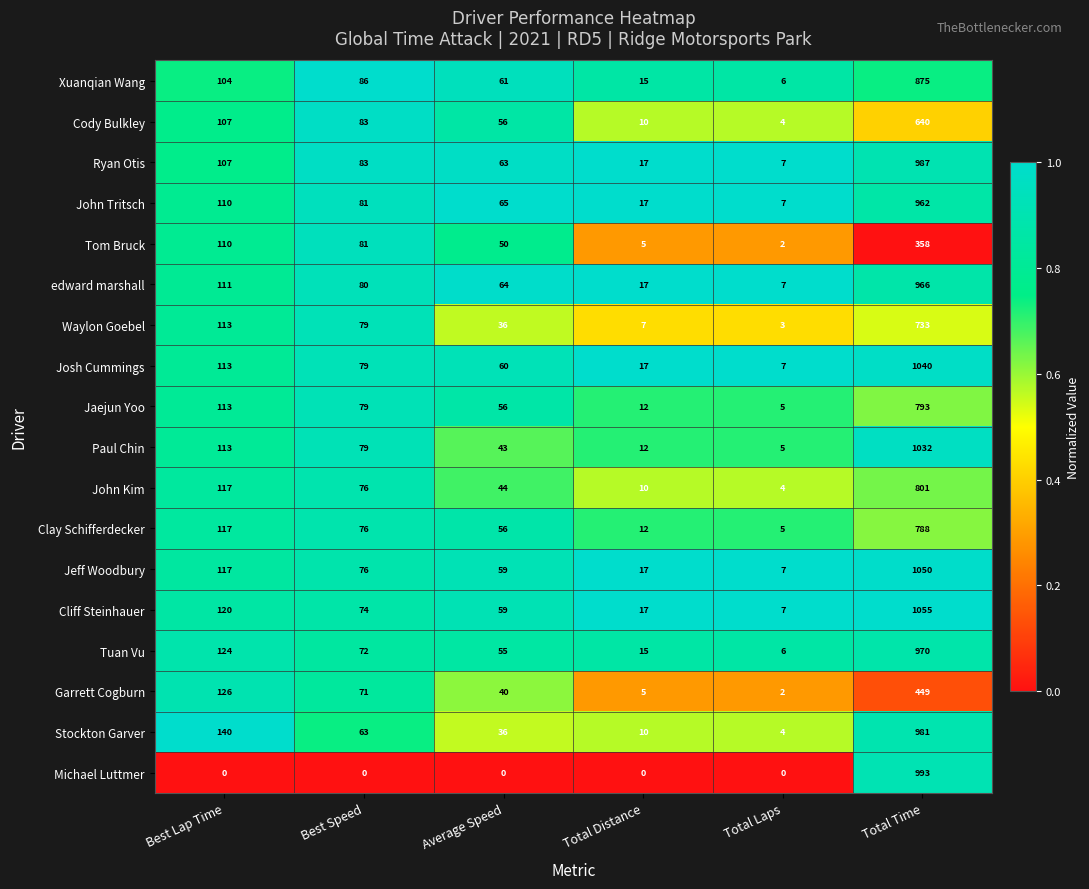

What is the difference between the highest and lowest values at Best Lap Time?

140